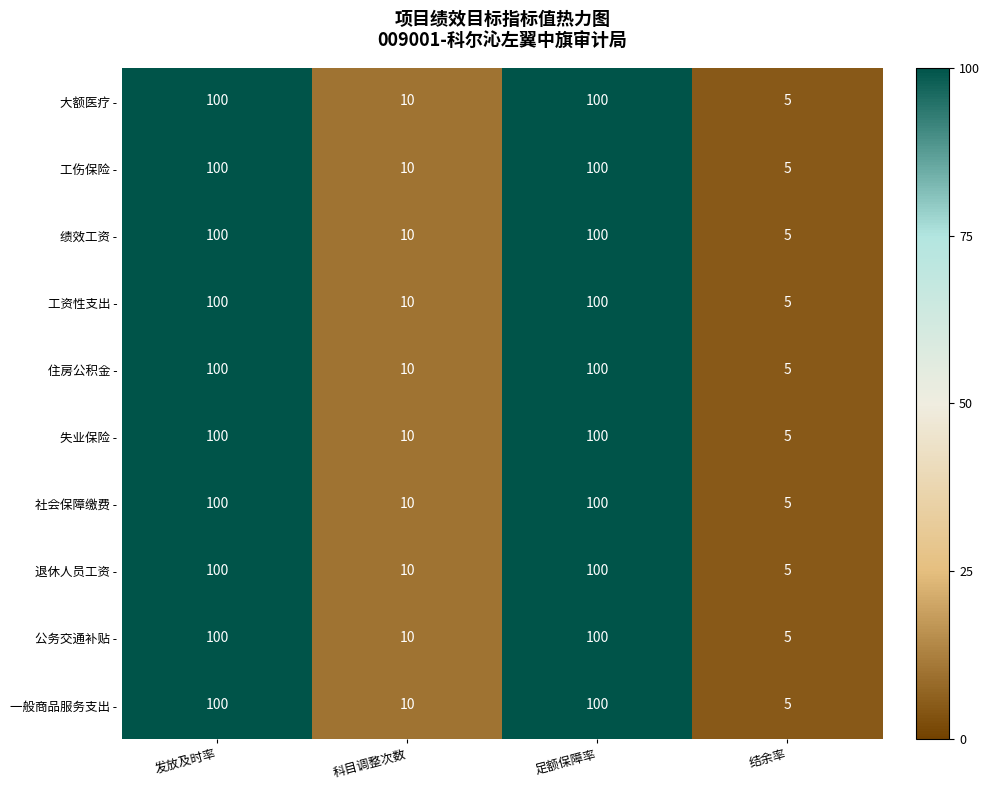

Is the value of 一般商品服务支出 - at 结余率 greater than the value of 住房公积金 - at 足额保障率?

No